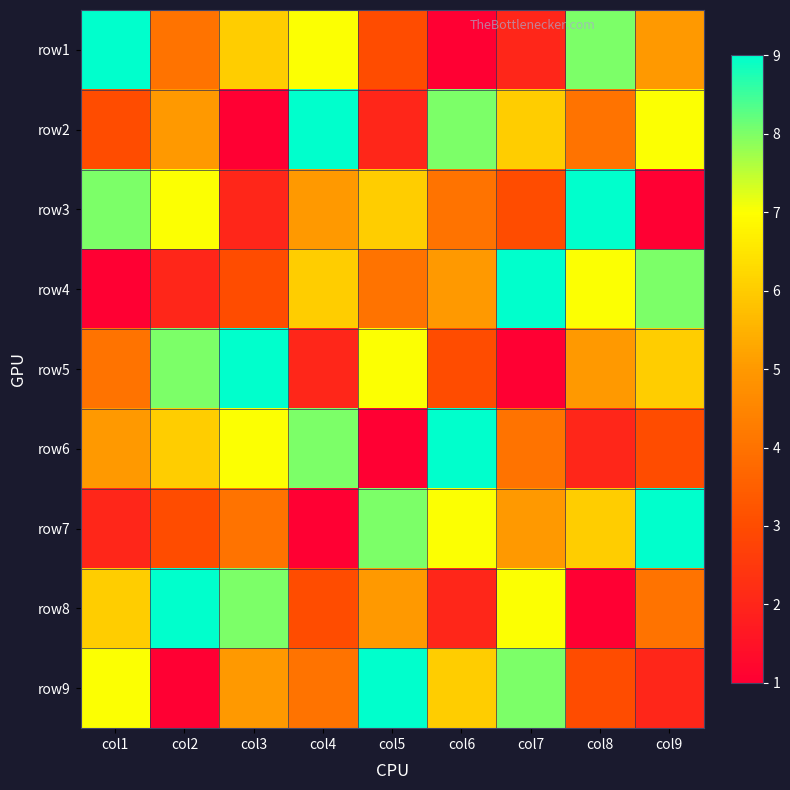

Count the number of categories in the chart.

9